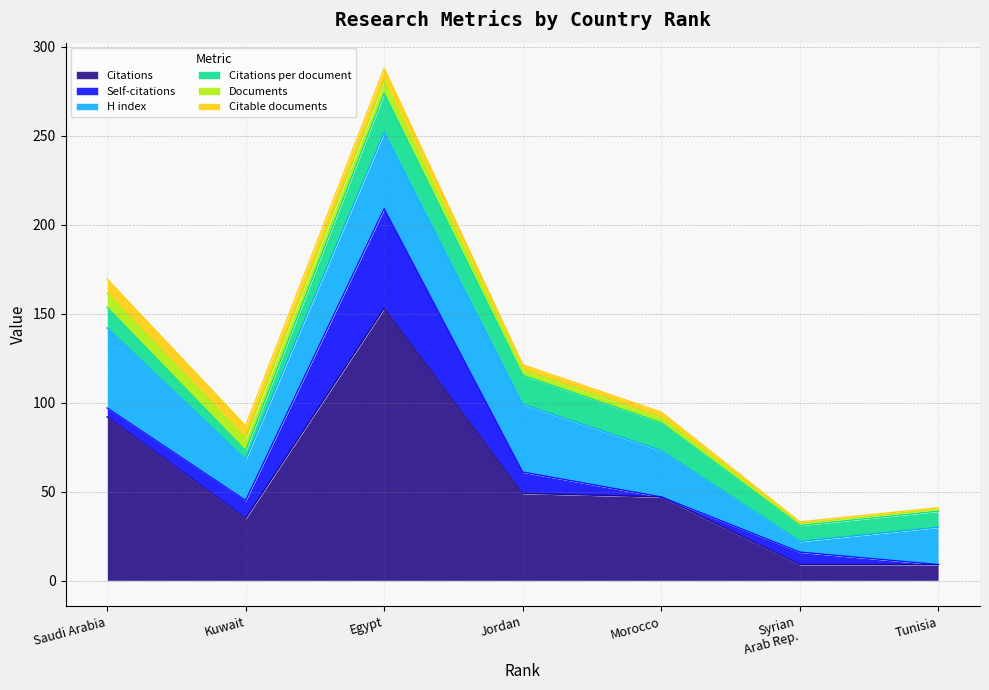

True or false: Self-citations has more than 0 interior local peaks.

True